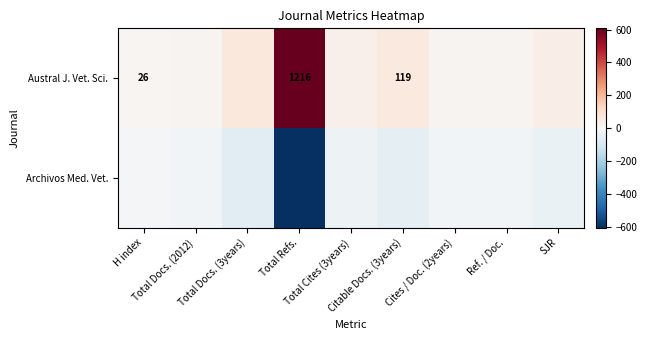

What is the spread (max minus min) of values at Total Refs.?

1216.0